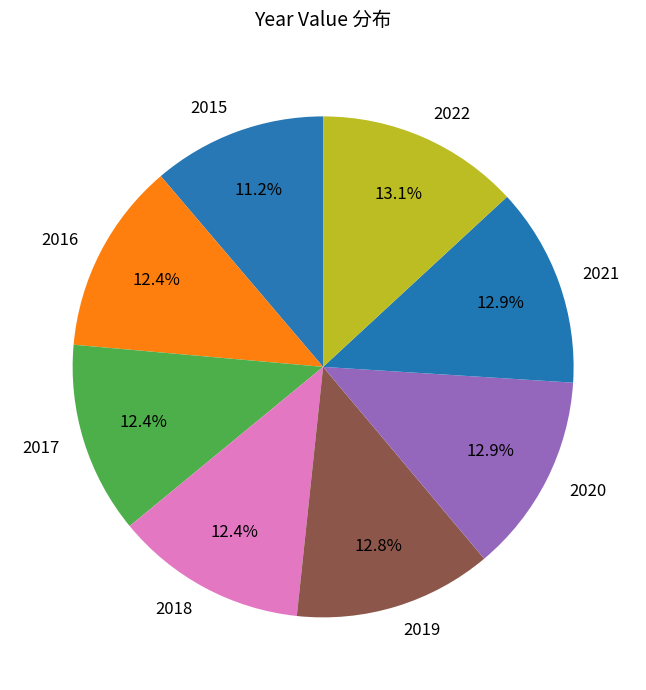

What is the smallest slice in the pie chart?

2015